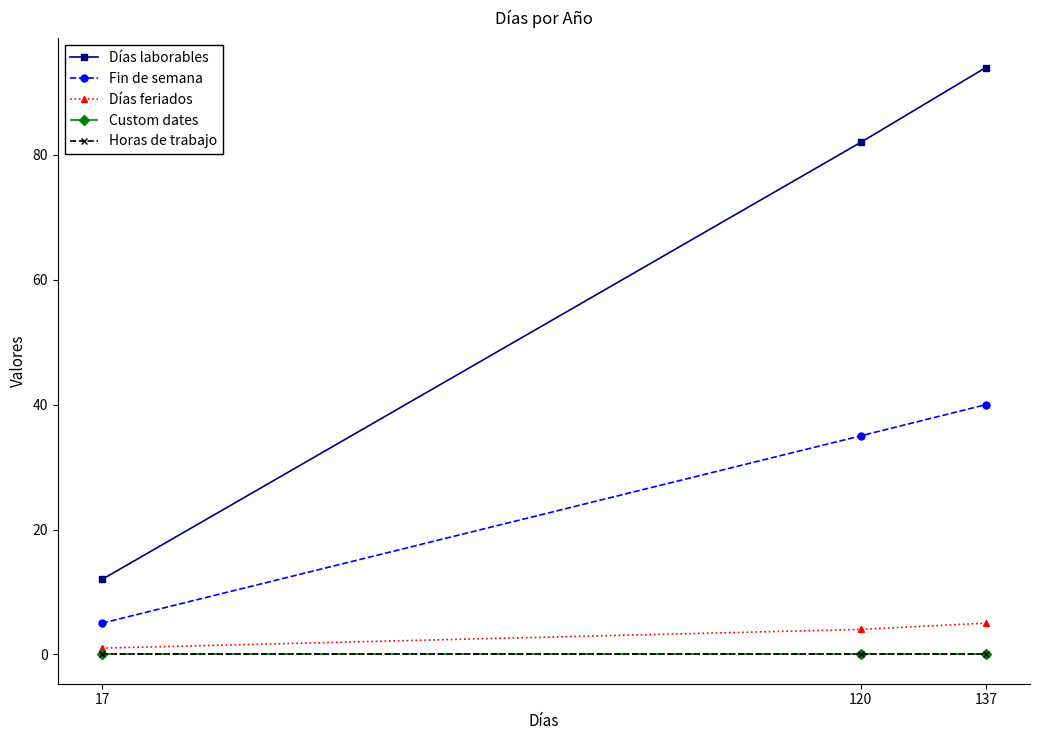

Is this an area chart (filled region under the line)?

No